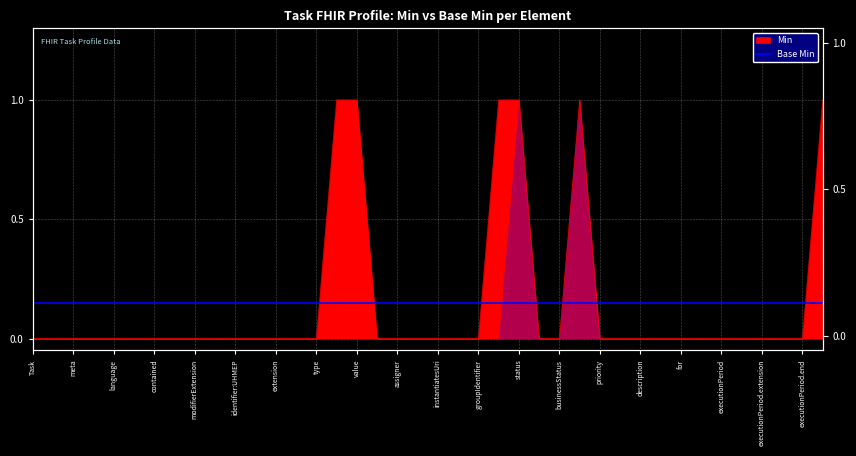

What is the greatest value displayed?

1